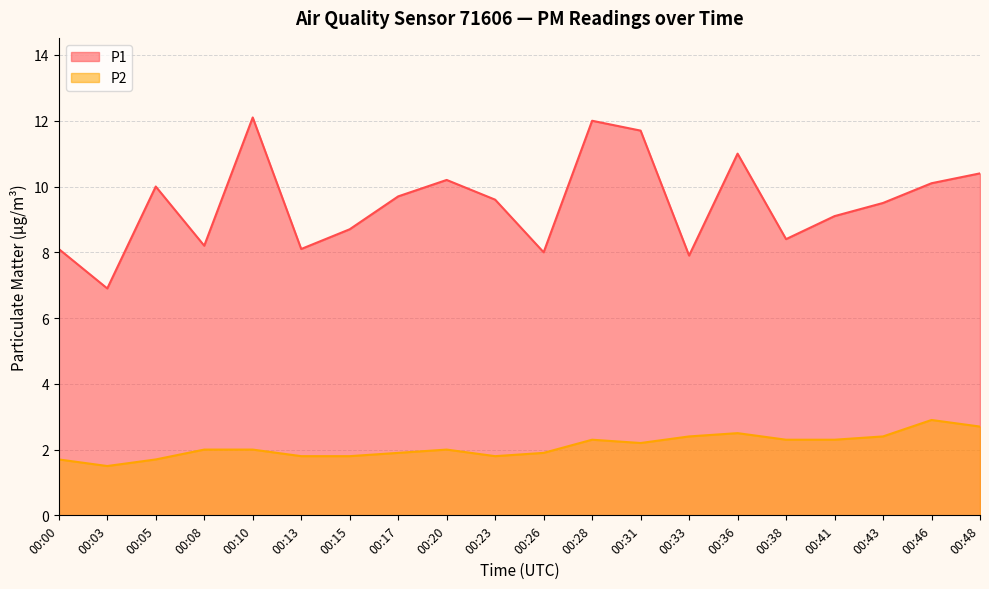

What is the value of the P2 point at the 14th from the left?

2.4